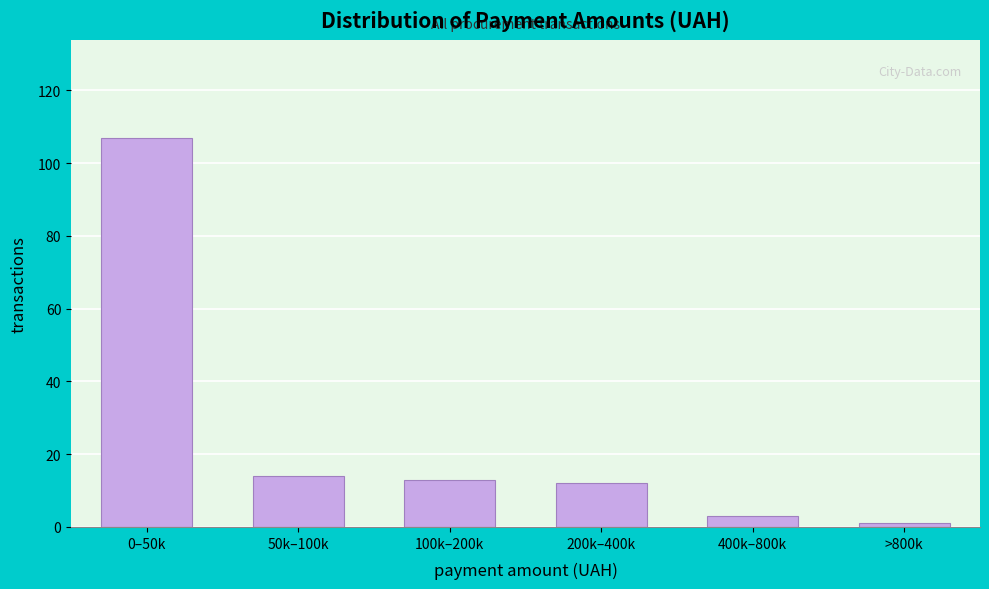

Reading left to right, extract all data points from this chart.

0–50k=107	50k–100k=14	100k–200k=13	200k–400k=12	400k–800k=3	>800k=1